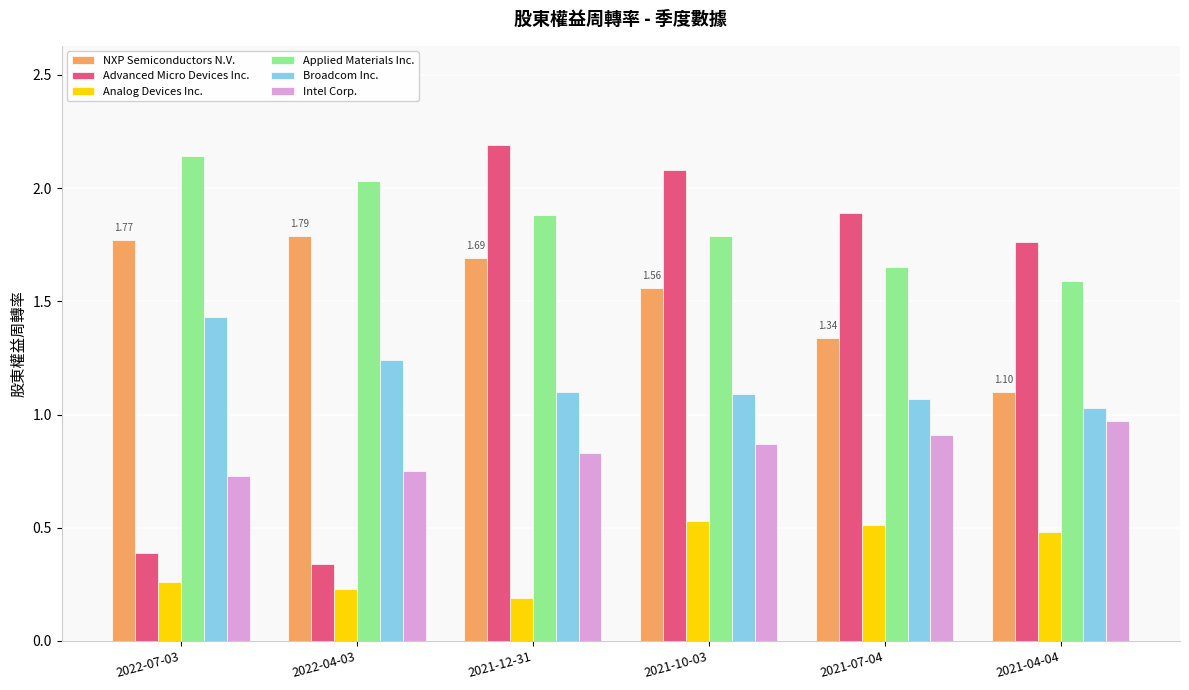

The Applied Materials Inc. series shows 1.6 at 2021-07-04. True or false?

True